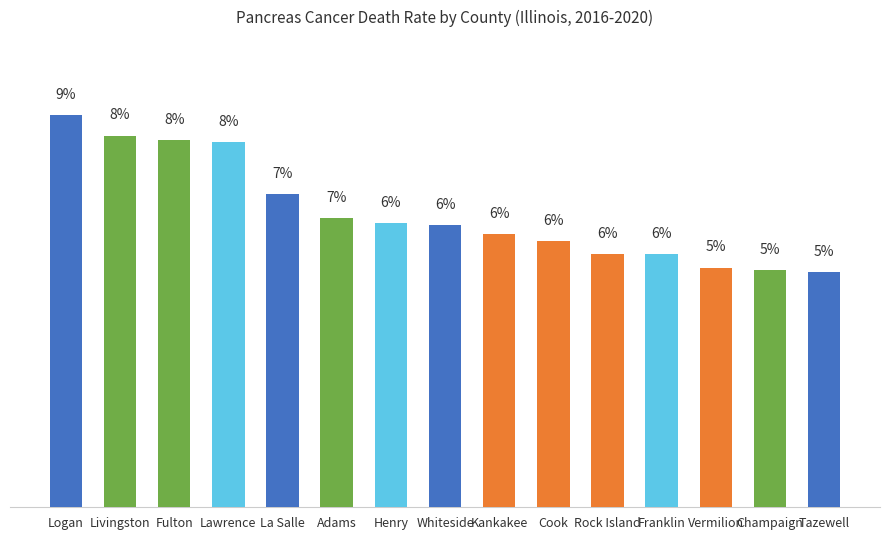

Which category has the lowest value across all series?

Tazewell